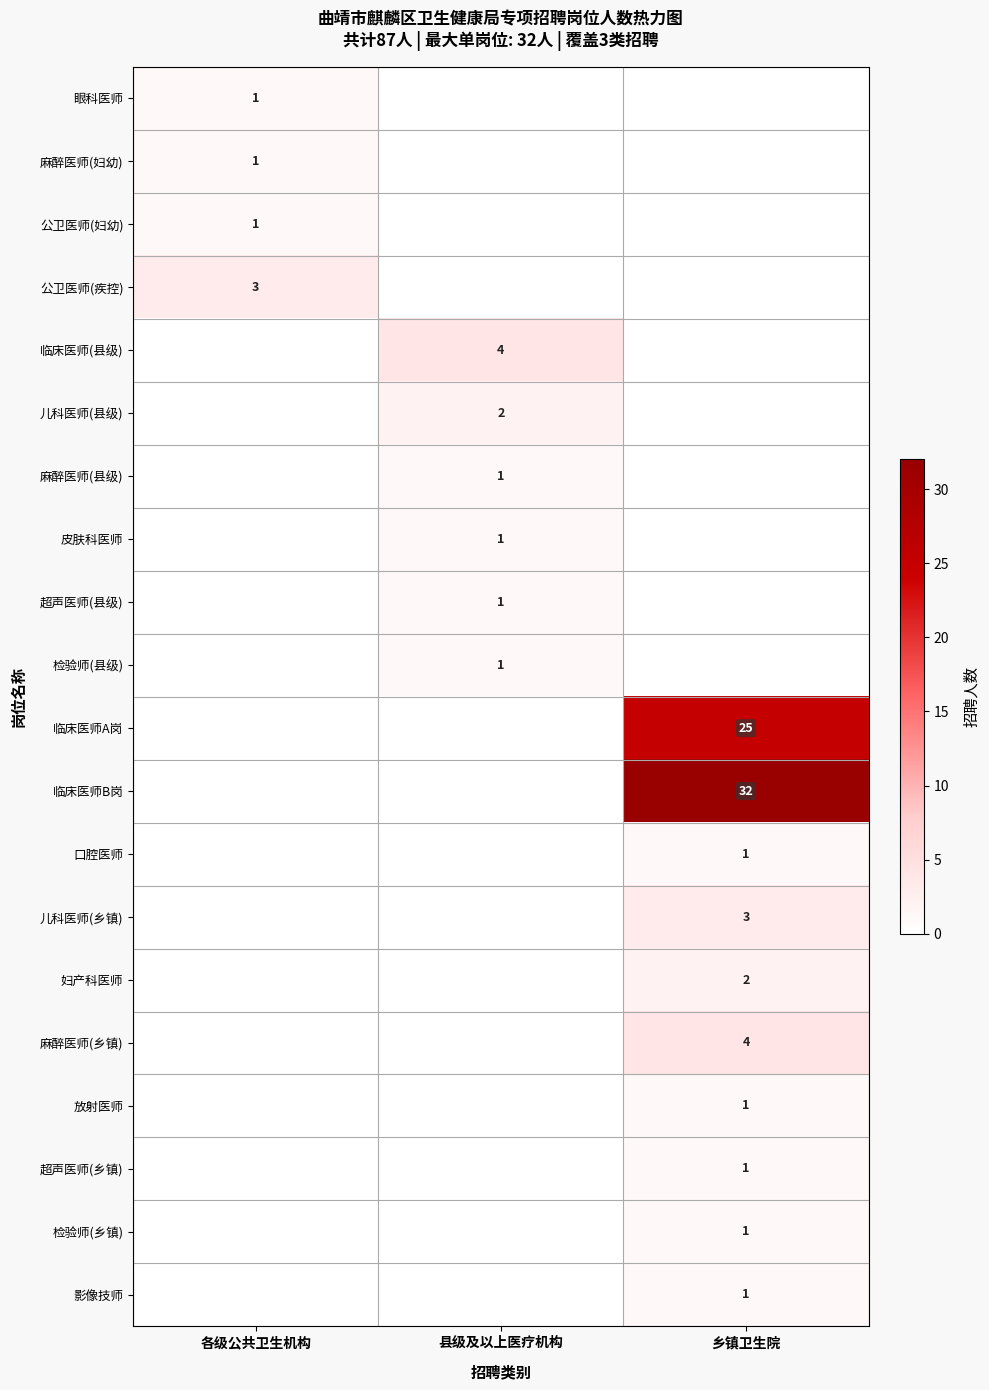

At which category does the chart reach its minimum across all series?

县级及以上医疗机构